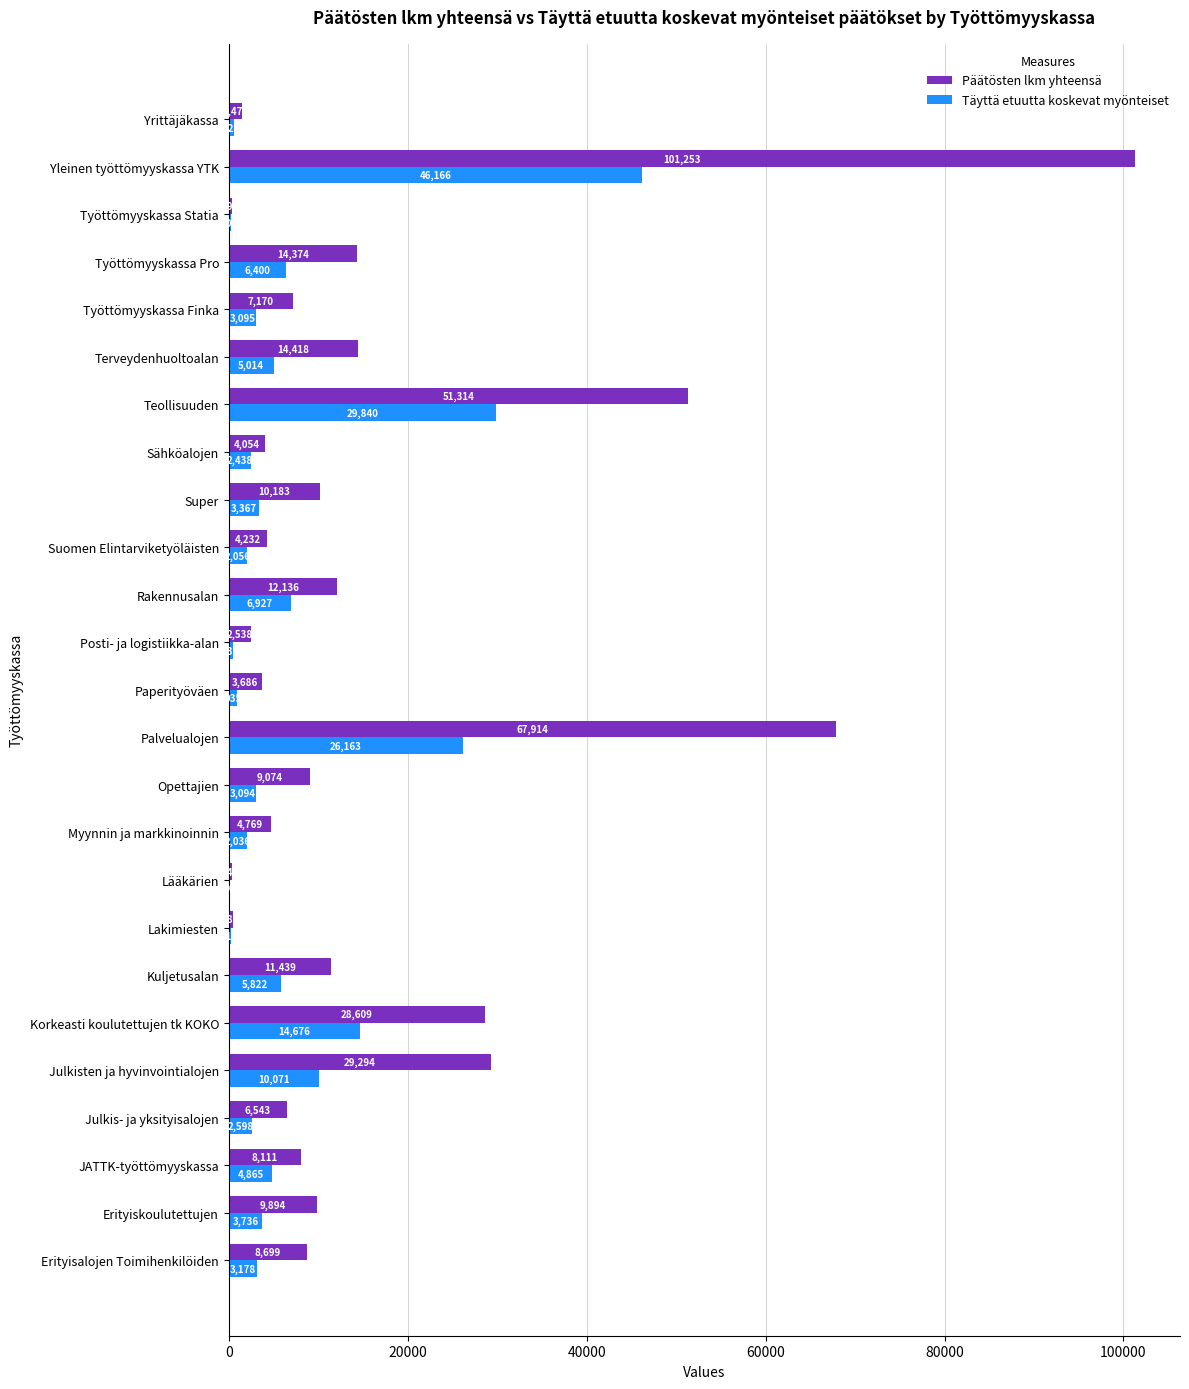

What is the maximum value shown in the chart?

101253